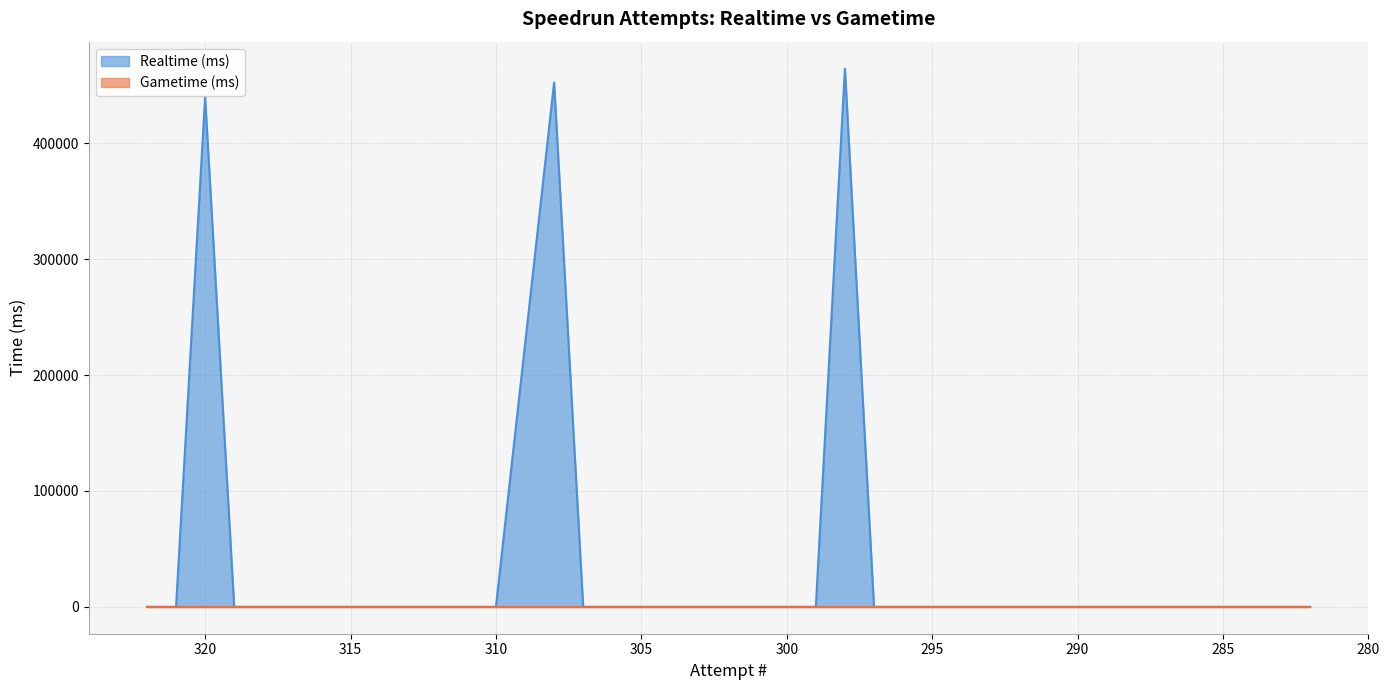

What is the average value?

33929